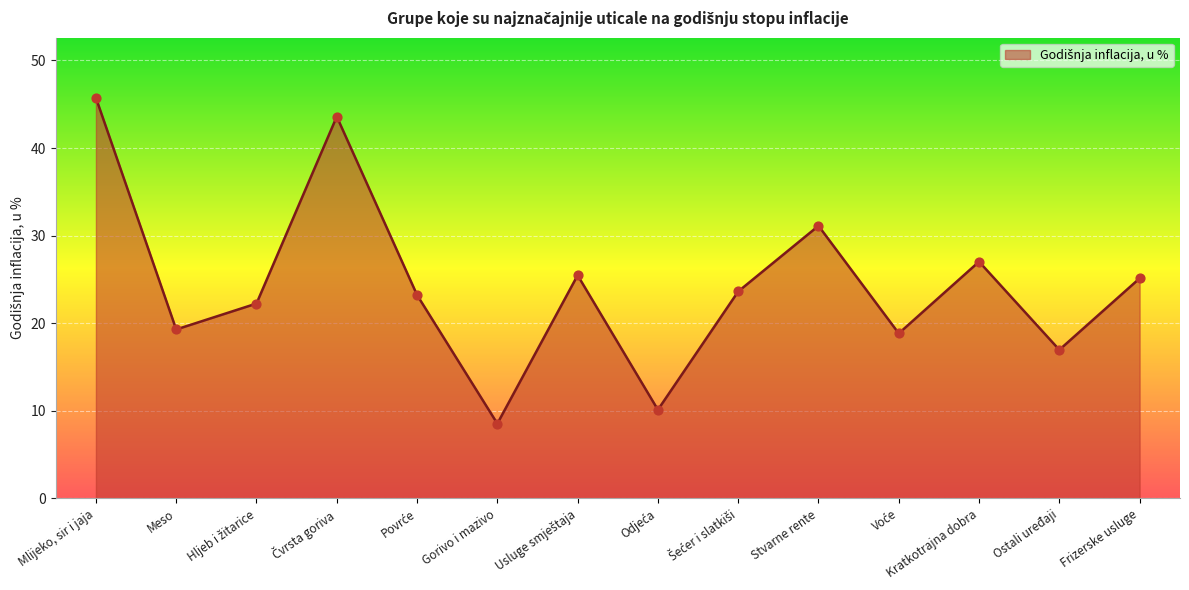

Approximately how many times larger is the value at Ostali uređaji compared to Stvarne rente?

0.5